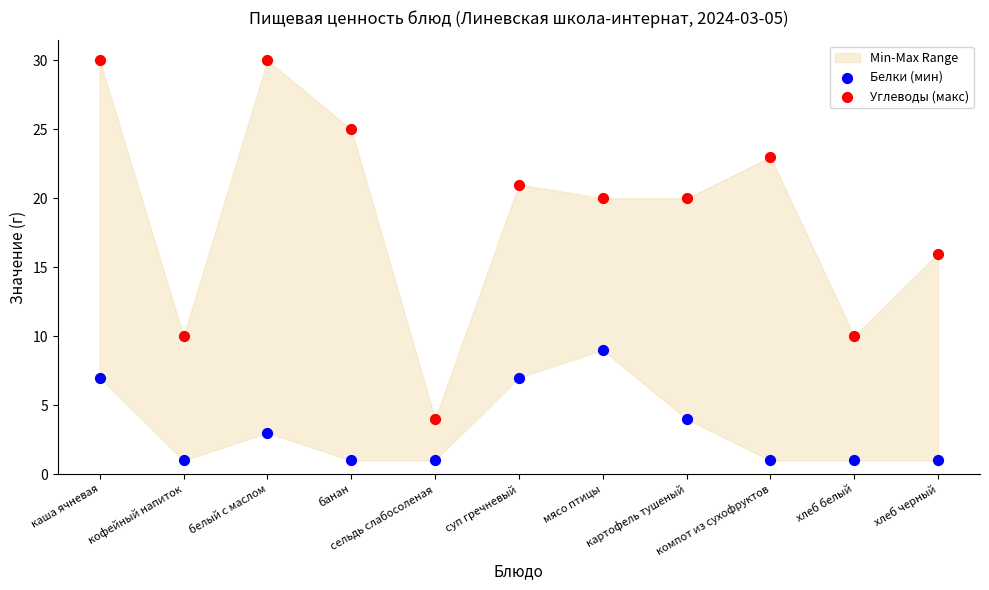

Which series reaches the minimum Y coordinate?

Белки (мин)